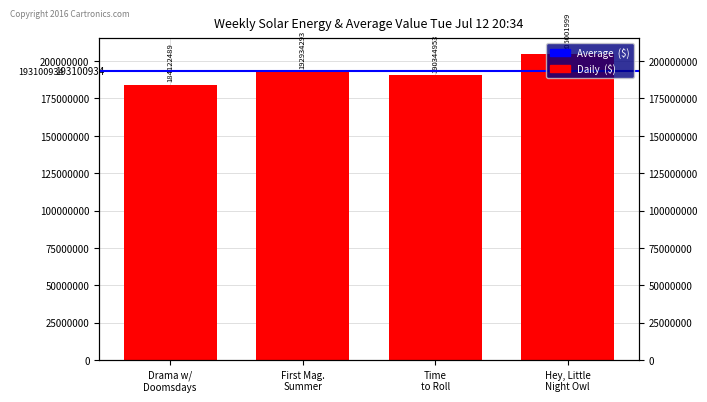

Rank the categories by value from lowest to highest.

Drama w/ Doomsdays, Time to Roll, First Mag. Summer, Hey, Little Night Owl